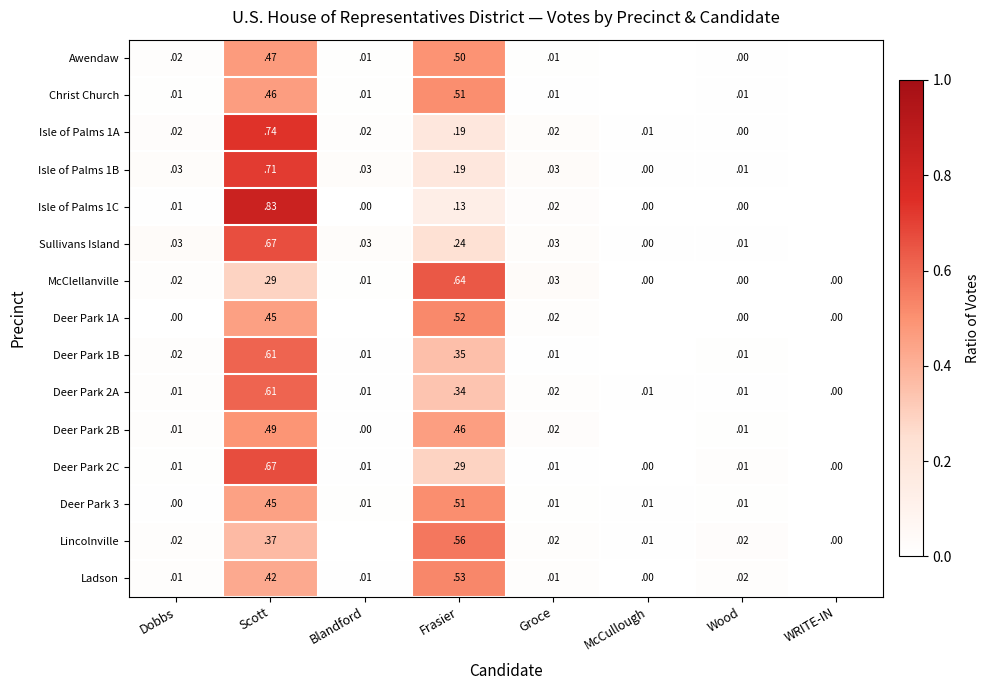

Is the value of McClellanville at Blandford greater than the value of Isle of Palms 1B at Groce?

No